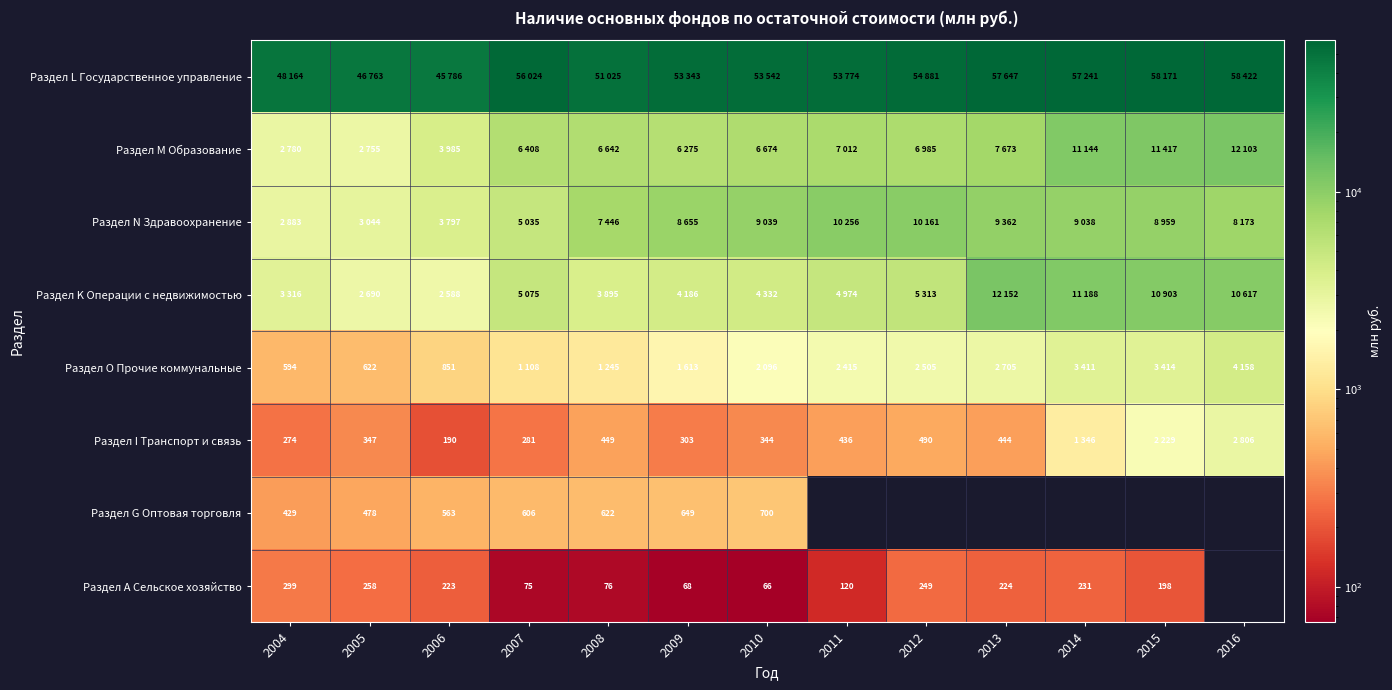

True or false: Раздел I Транспорт и связь has a value of 344 at 2010.

True